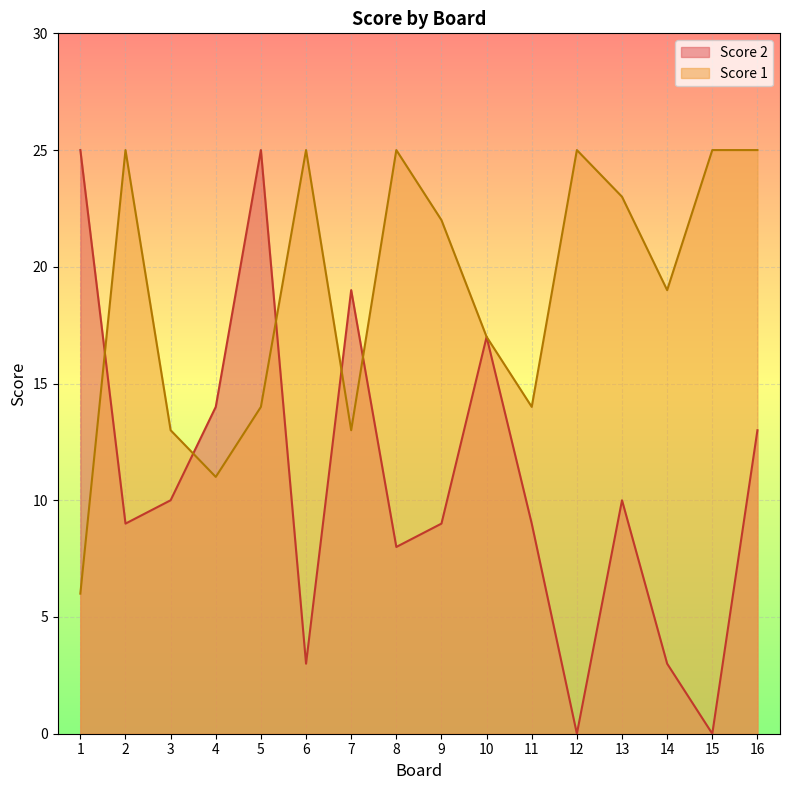

At which label is Score 2 closest to 12?

16